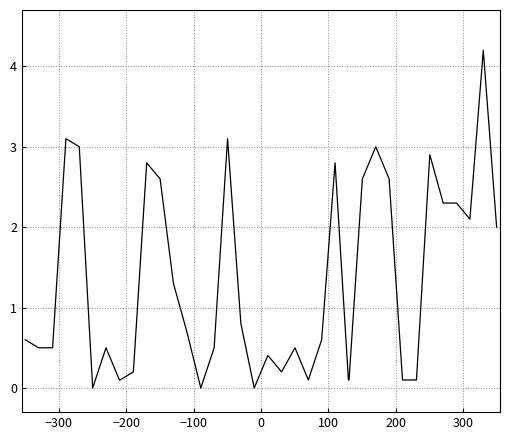

Is this an area chart (filled region under the line)?

No